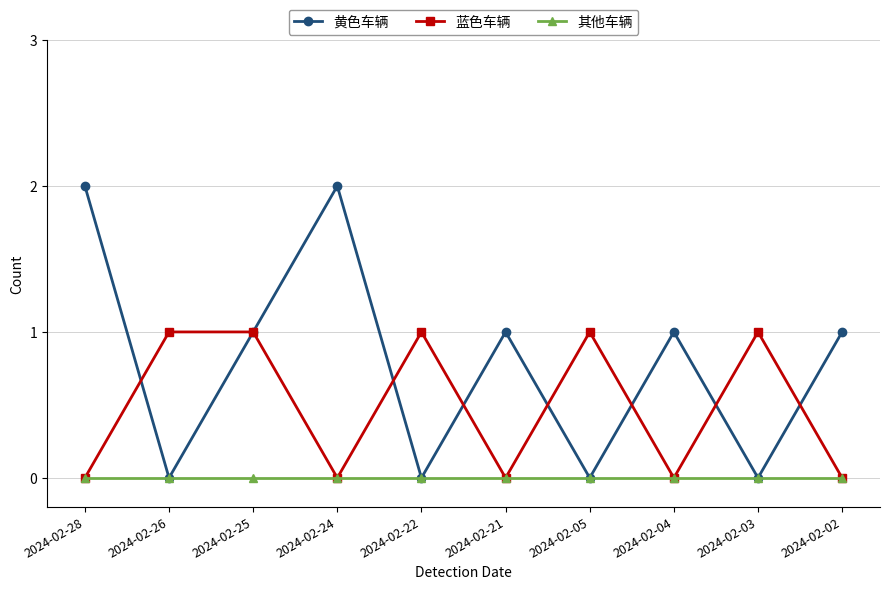

Which series changed the most between 2024-02-24 and 2024-02-22?

黄色车辆